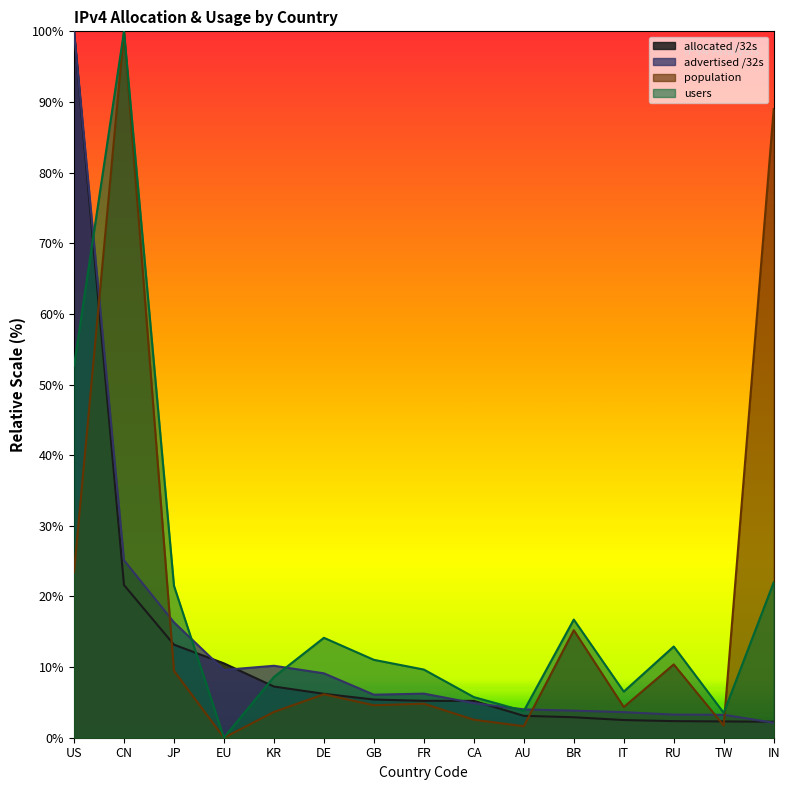

True or false: population has a value of 9.5 at JP.

True